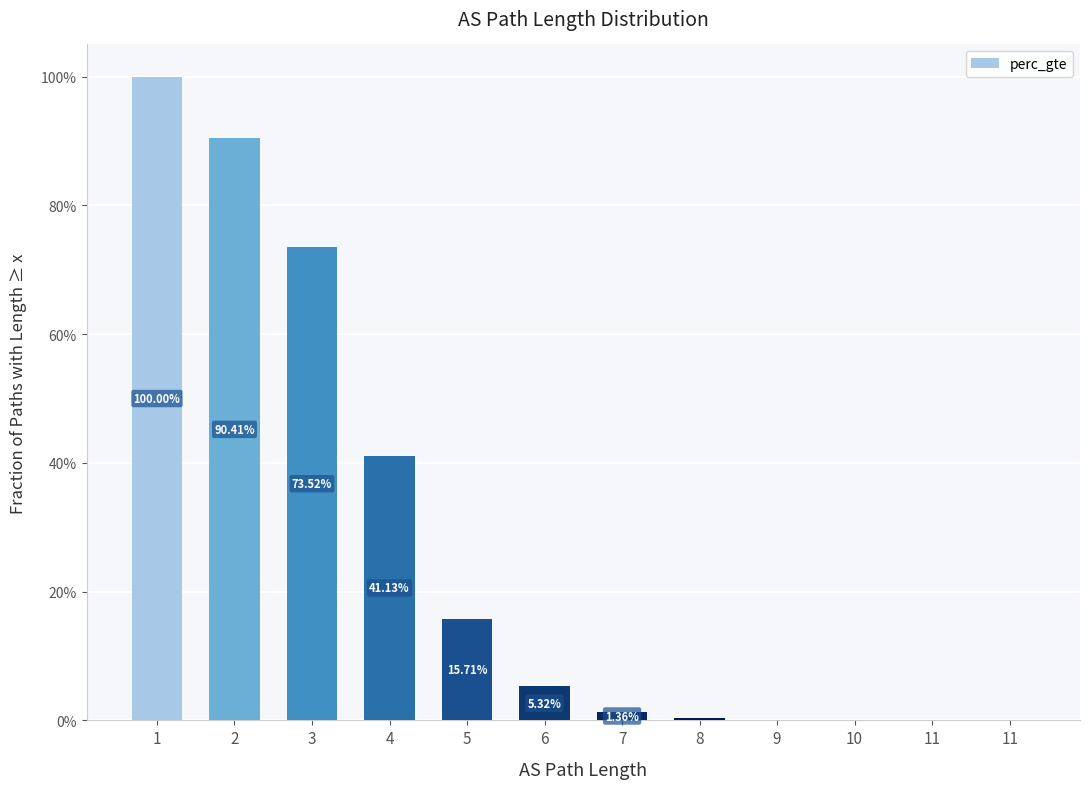

Are the bars horizontal?

No